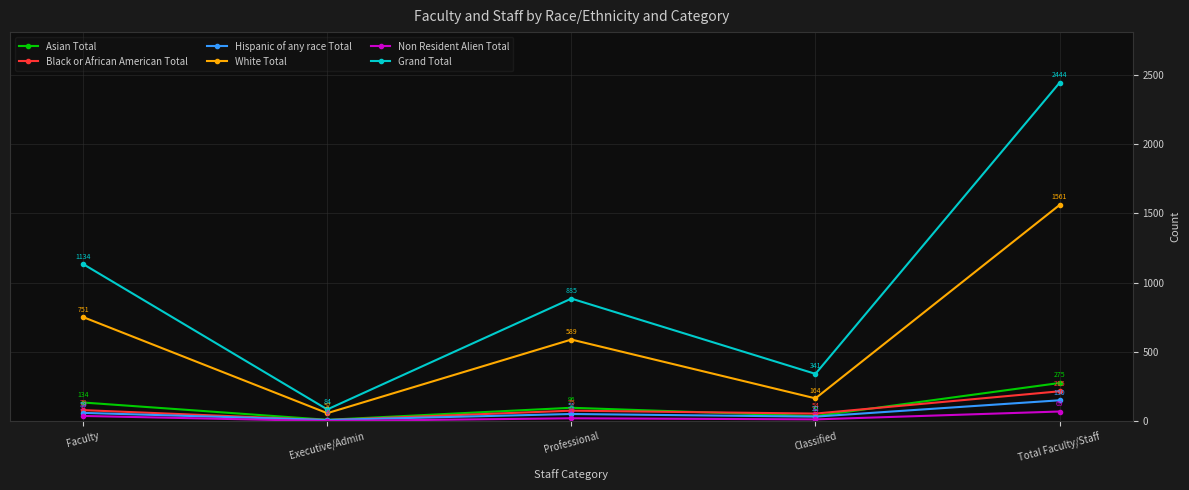

True or false: Black or African American Total has a value of 79 at Faculty.

True